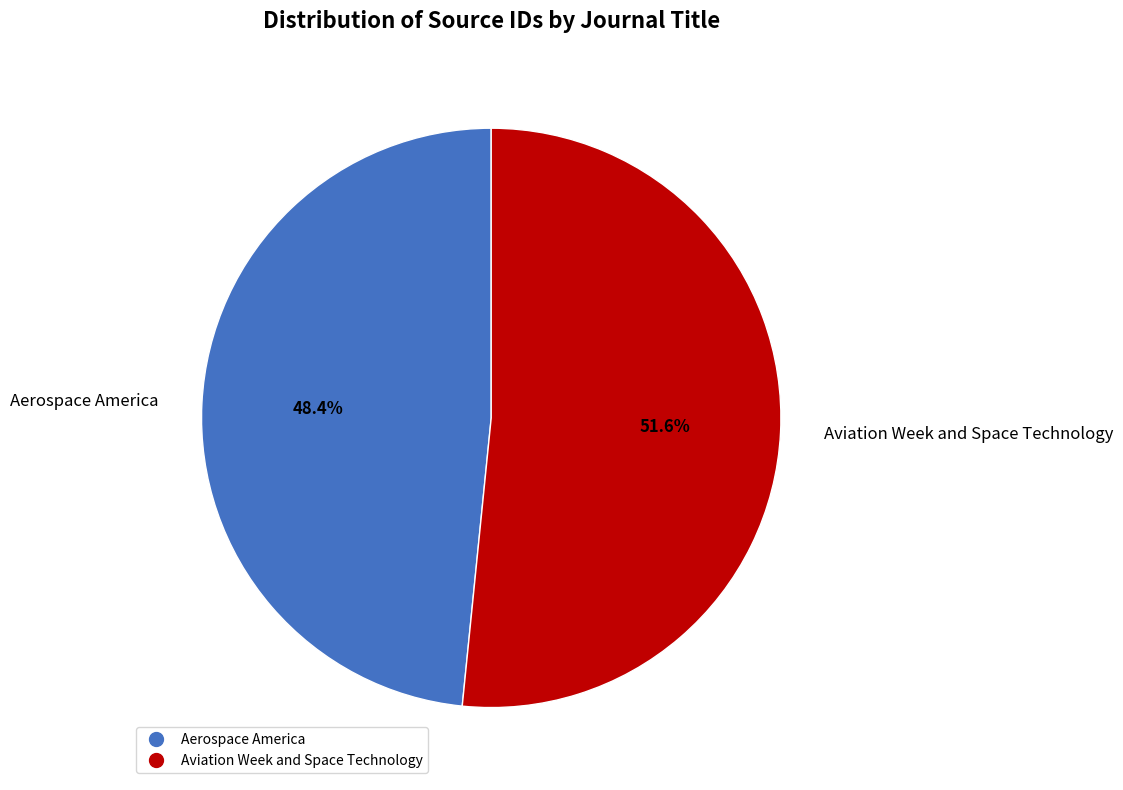

What percentage is the Aviation Week and Space Technology slice, to the nearest percent?

52%